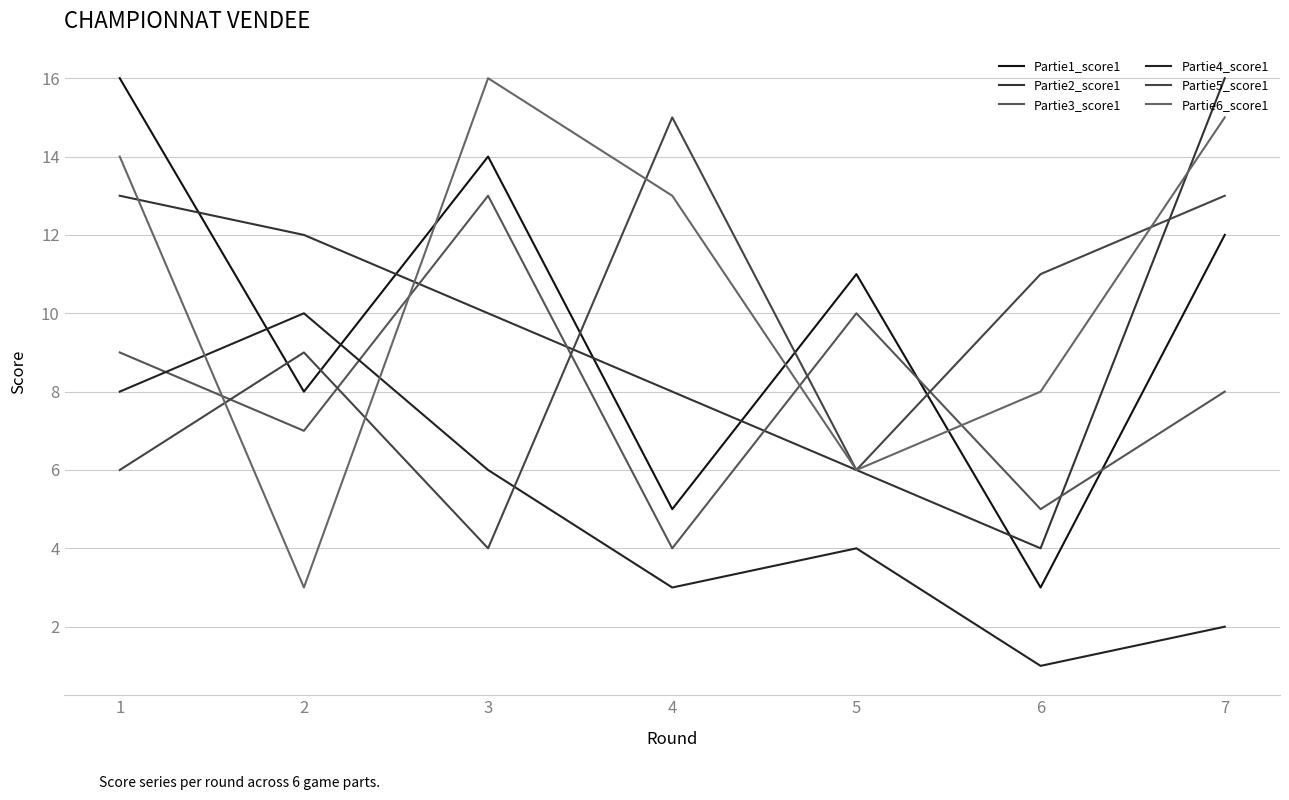

What is the total value across all series at 7?

66